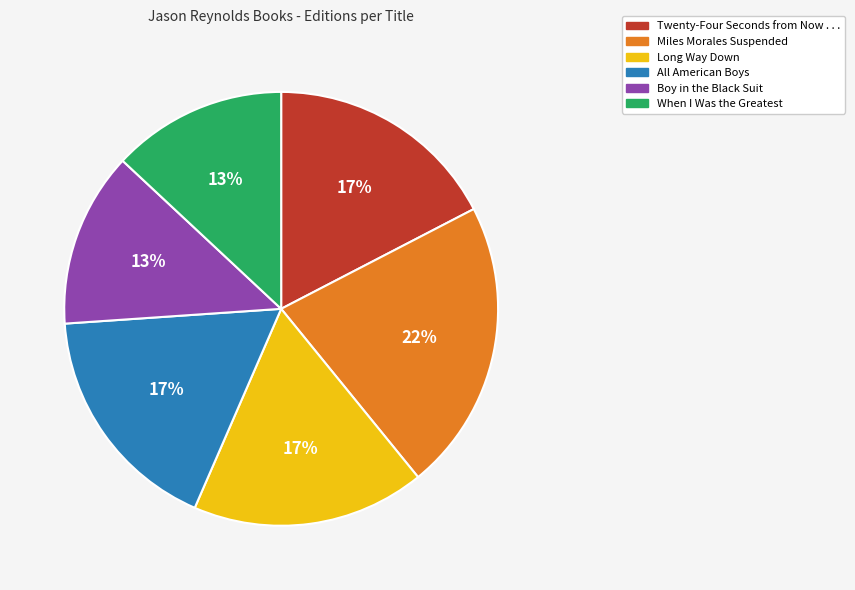

The Twenty-Four Seconds from Now . . . slice represents 25% of the pie. True or false?

False